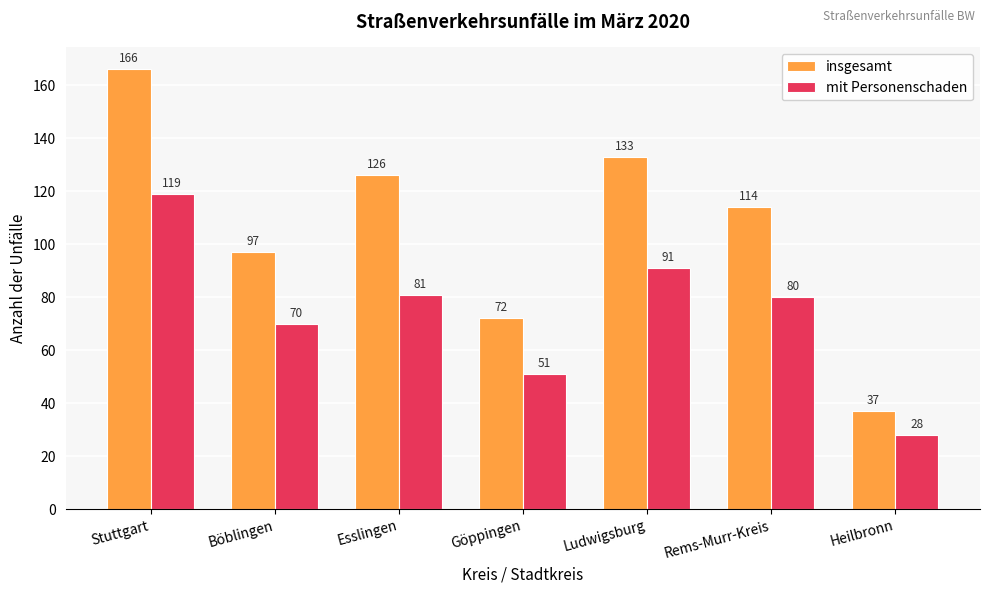

Which category has the highest value in the mit Personenschaden series?

Stuttgart